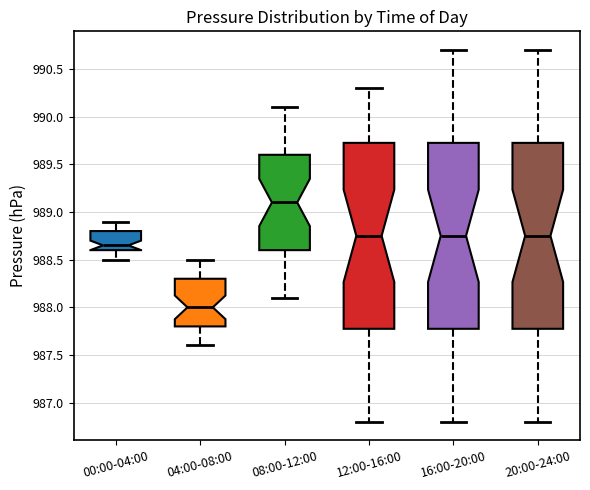

Where does the median line of the box for 12:00-16:00 sit on the y-axis? The values are not printed on the chart, so give them approximately, as read against the axis.

988.75